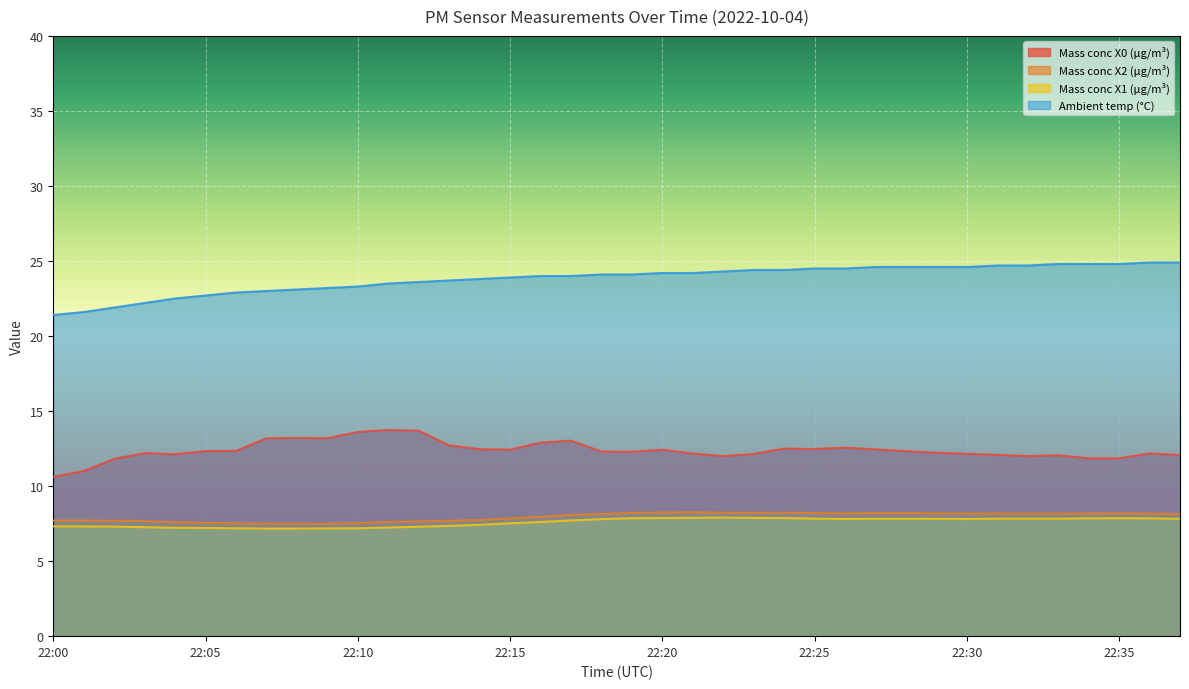

True or false: Ambient temp (°C) and Mass conc X2 (μg/m³) cross at least once.

False